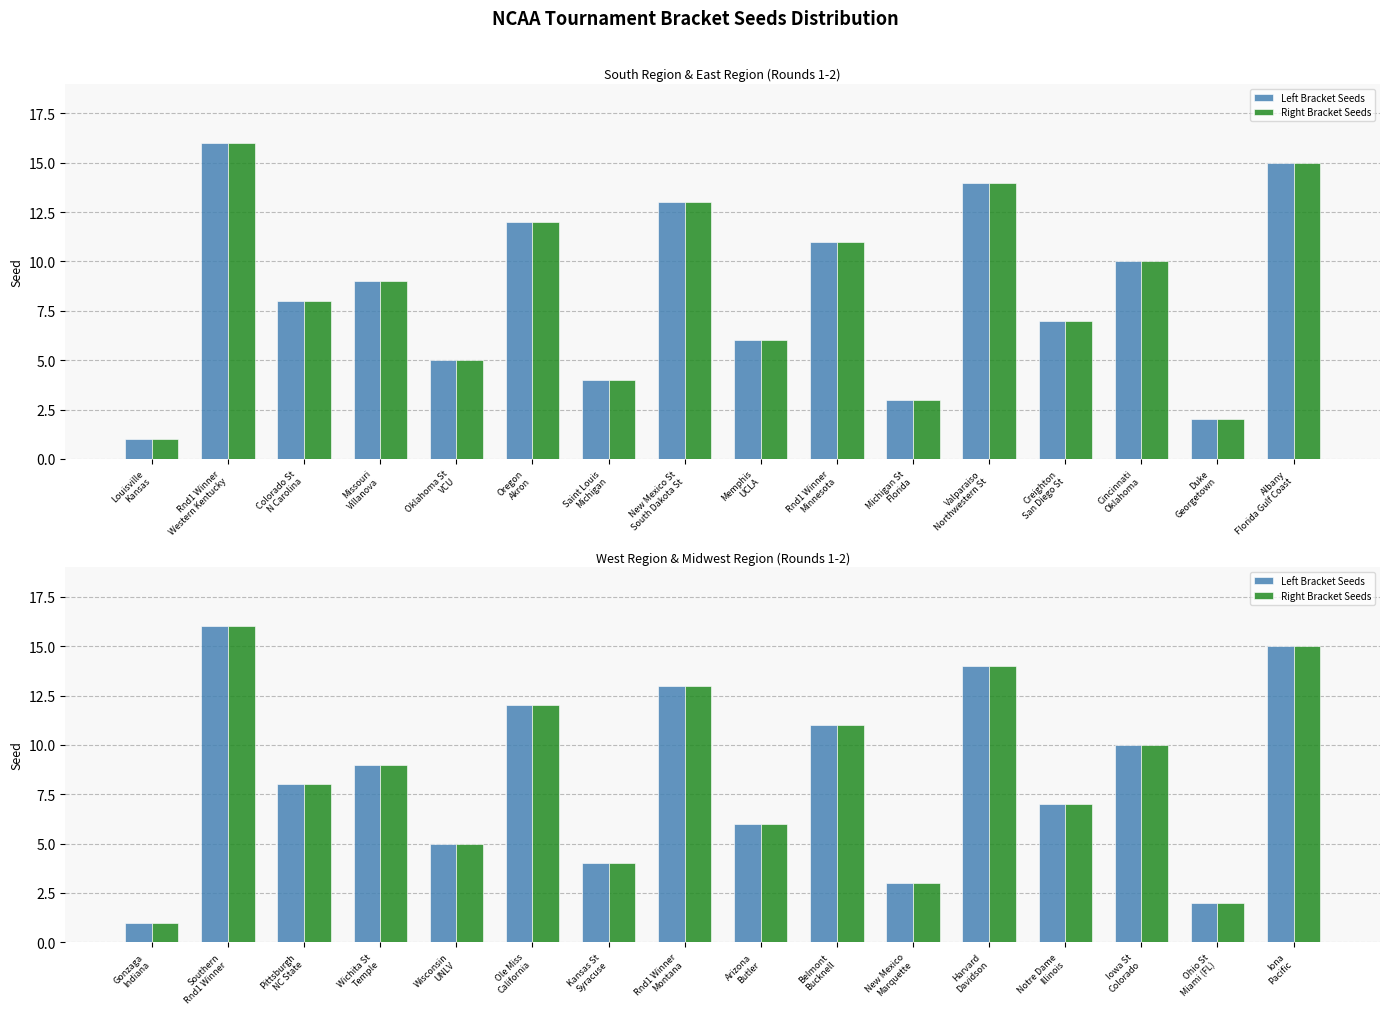

Reading left to right, what are all the values shown in this chart?

Left Bracket Seeds: 1	16	8	9	5	12	4	13	6	11	3	14	7	10	2	15
Right Bracket Seeds: 1	16	8	9	5	12	4	13	6	11	3	14	7	10	2	15